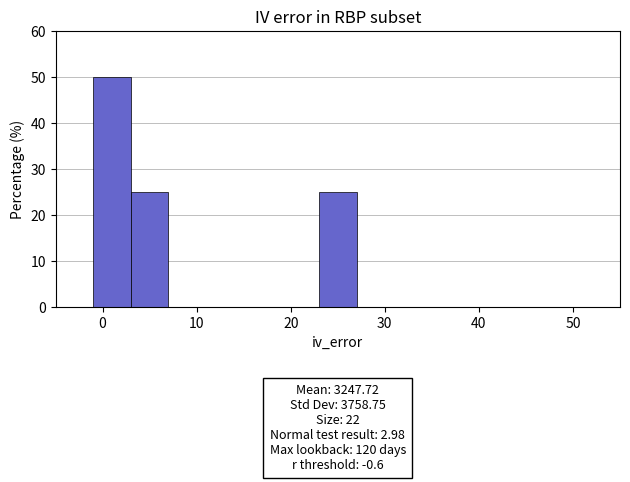

Over which range of the x-axis is the bar tallest?

-1 to 3